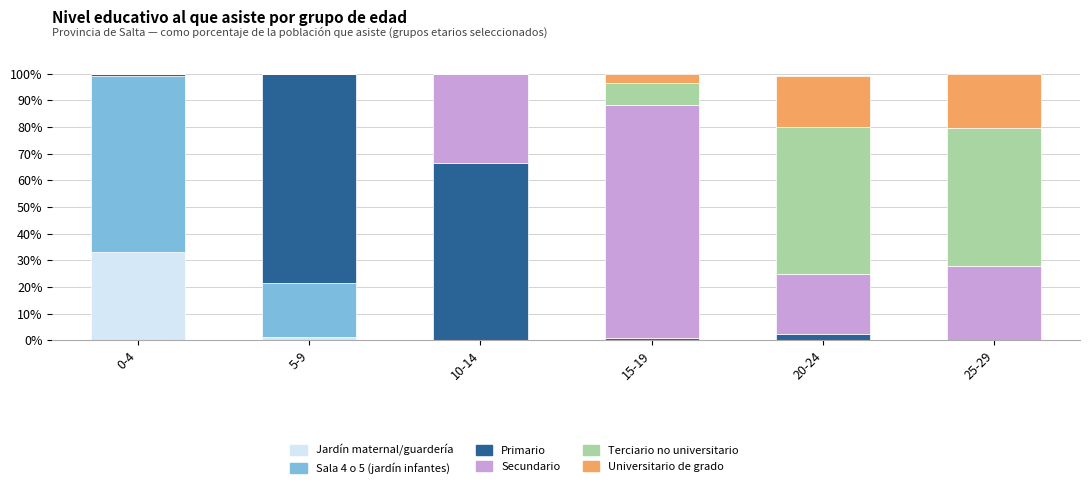

What is the total value across all series at 10-14?

100.0